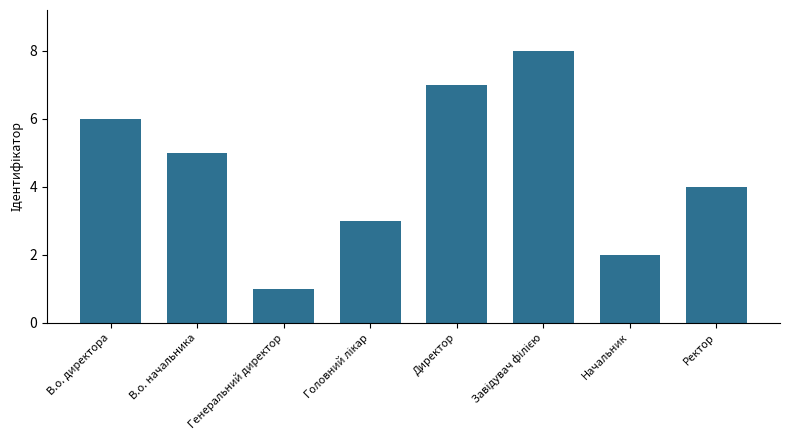

What is the difference between the second highest and second lowest values?

5